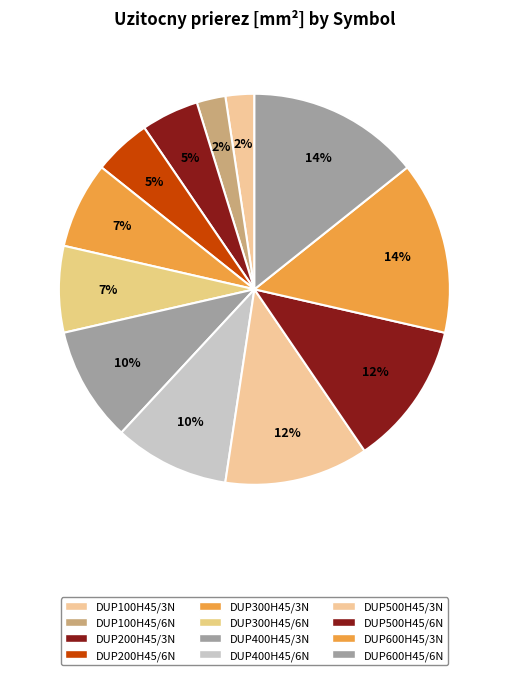

Which category has the biggest portion of the pie?

DUP600H45/3N